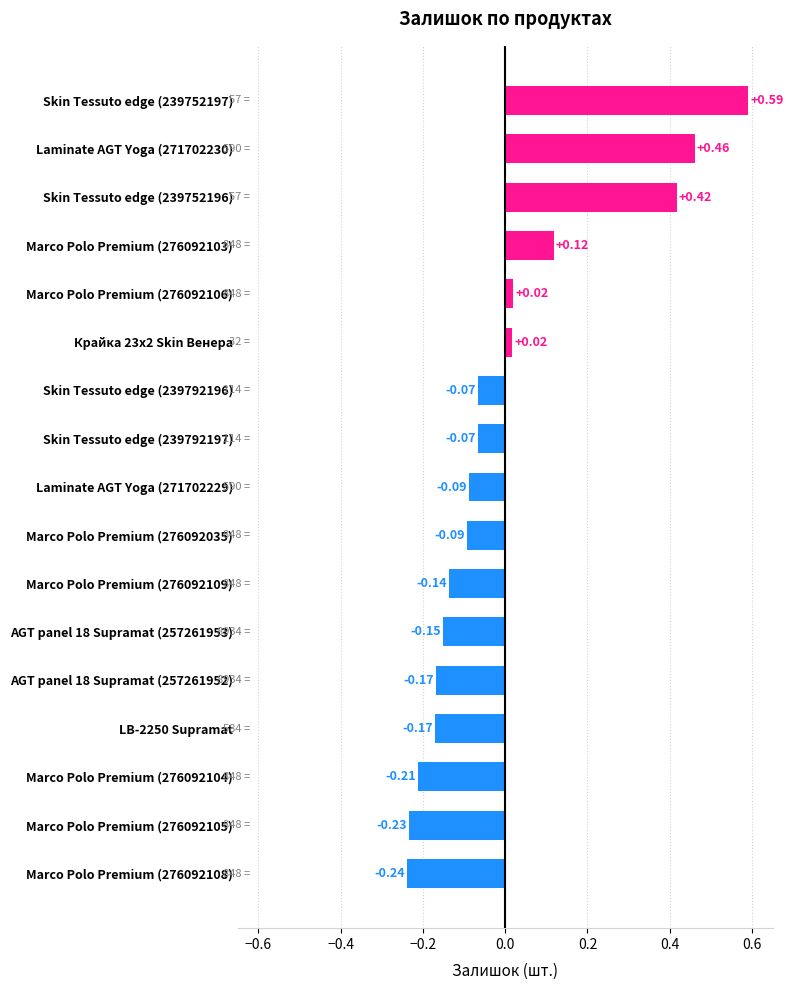

Are the bars horizontal?

Yes